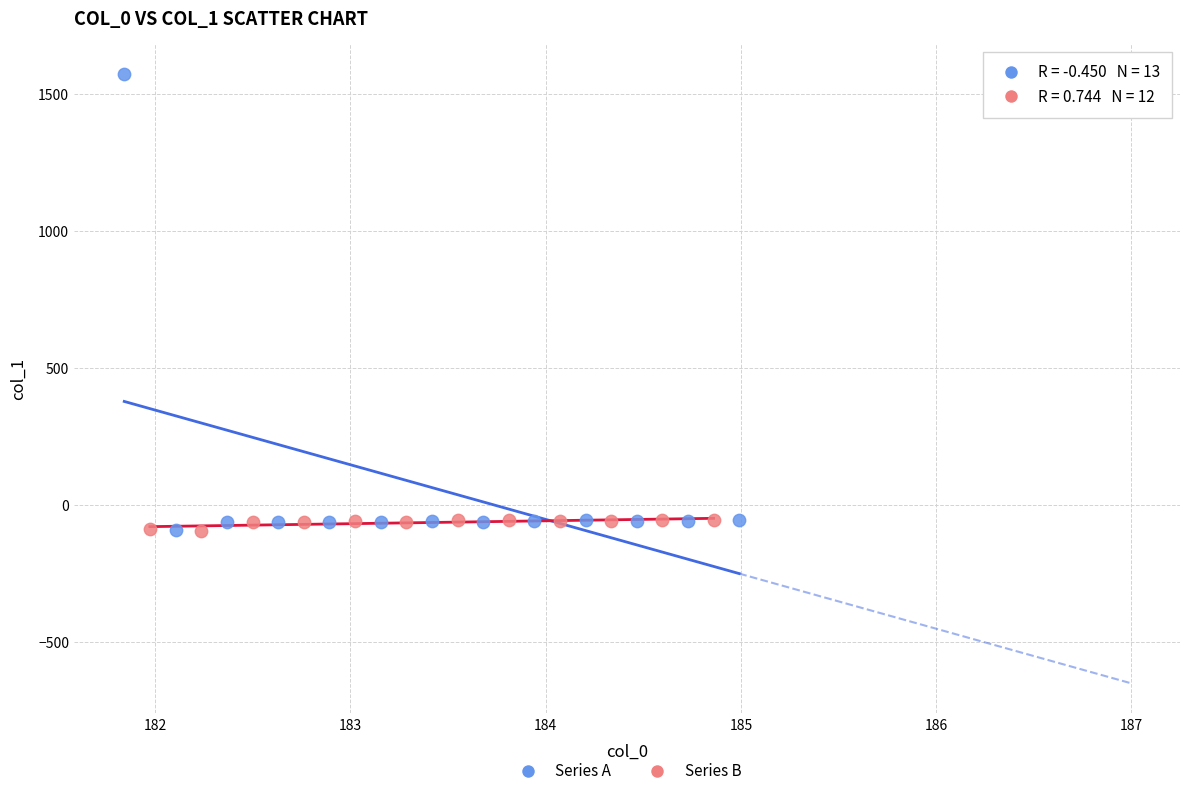

Which series contains the highest Y value?

Series A